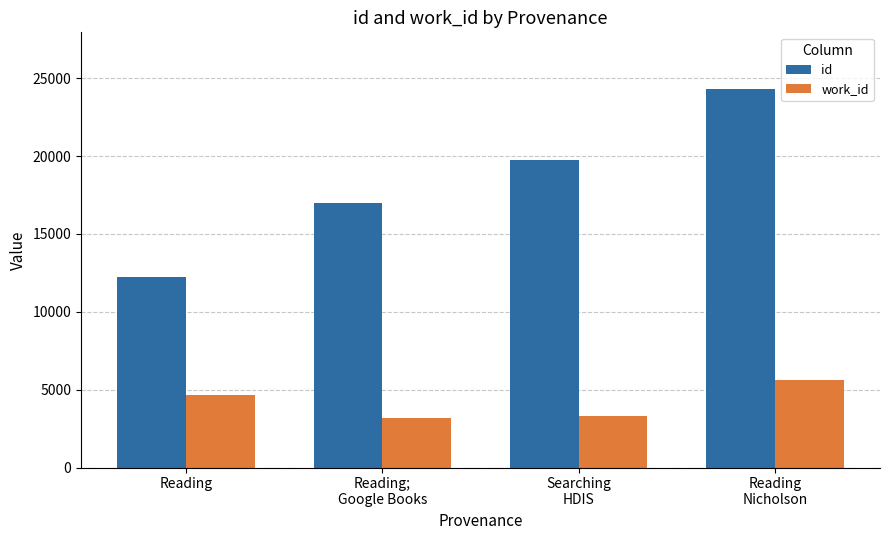

Rank the series by their average value, from lowest to highest.

work_id, id